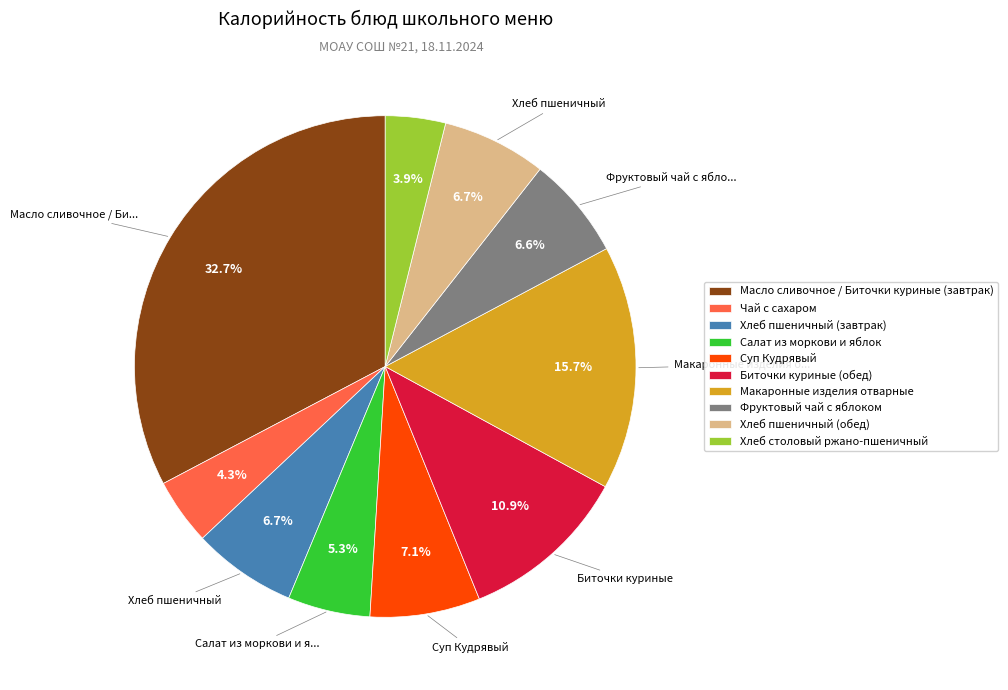

Which slice is the largest?

Масло сливочное / Биточки куриные (завтрак)